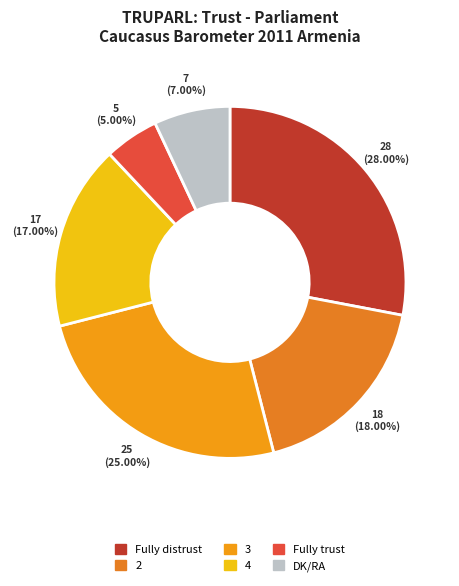

How many slices are in this pie chart?

6